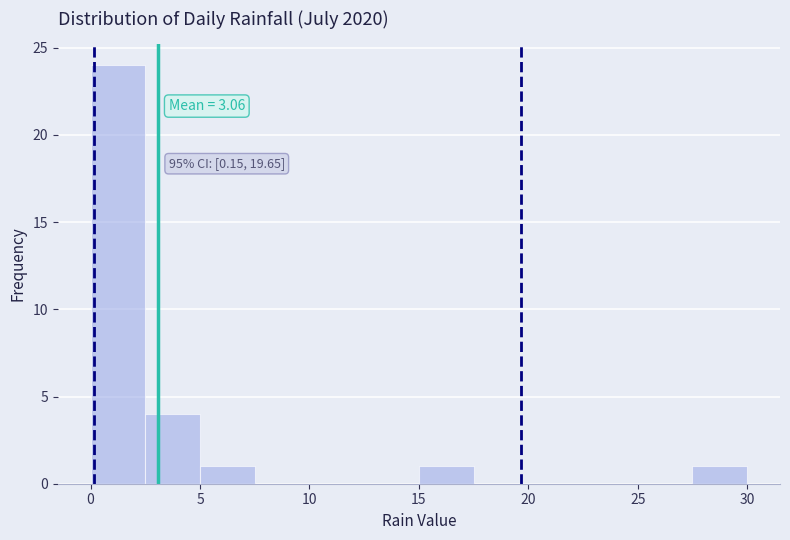

Which range on the x-axis has the tallest bar?

0.0 to 2.5